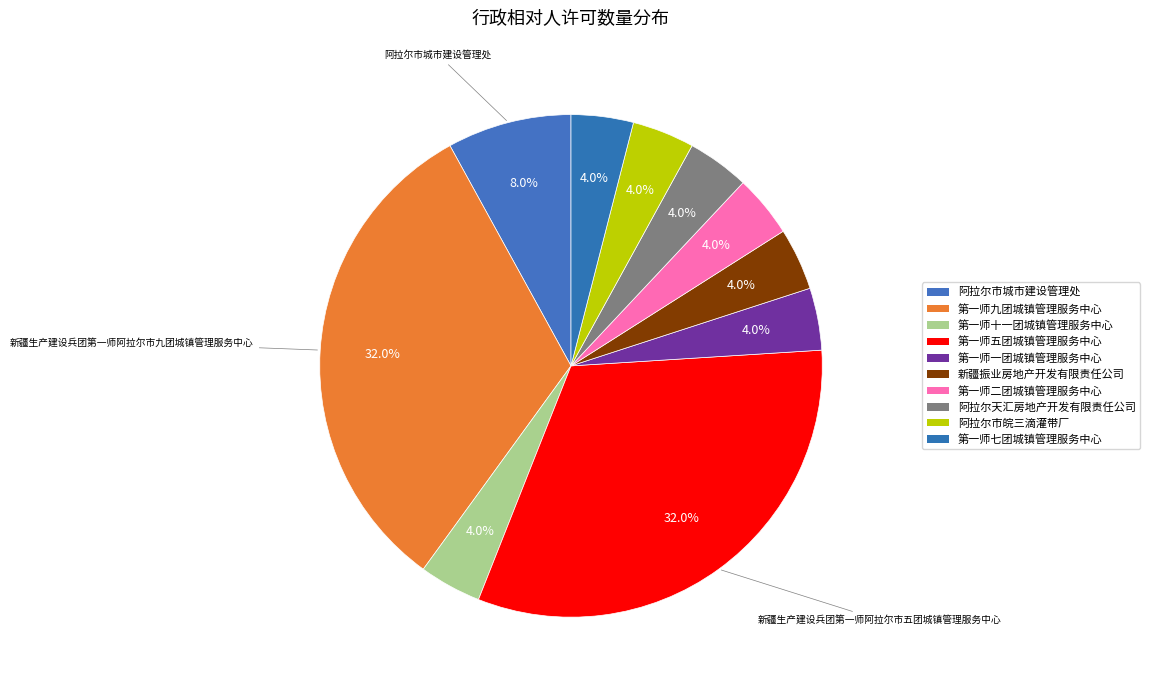

How many slices are in this pie chart?

10